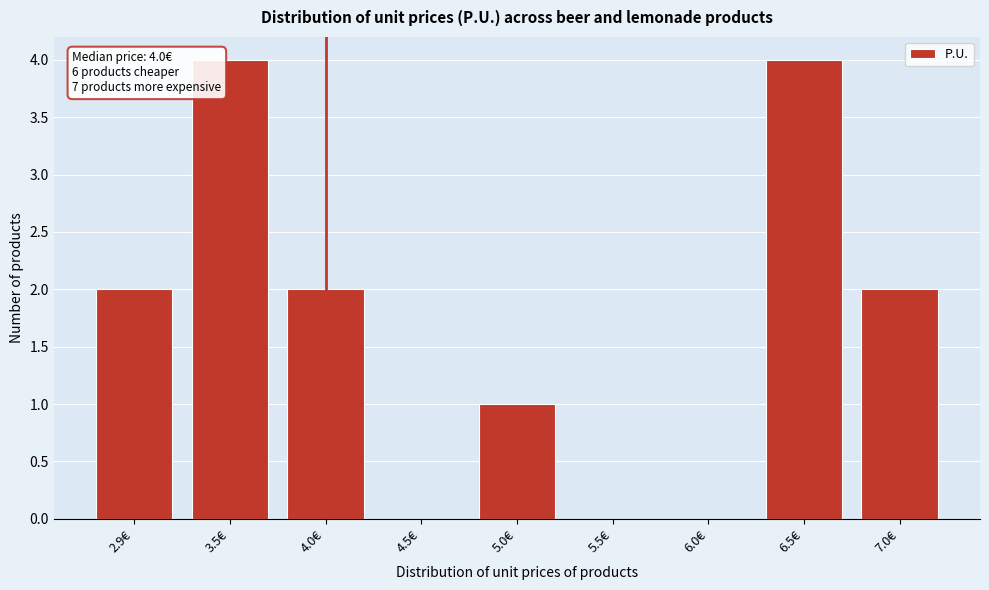

Reading right to left, transcribe all the data shown in this chart.

7.0€=2	6.5€=4	6.0€=0	5.5€=0	5.0€=1	4.5€=0	4.0€=2	3.5€=4	2.9€=2